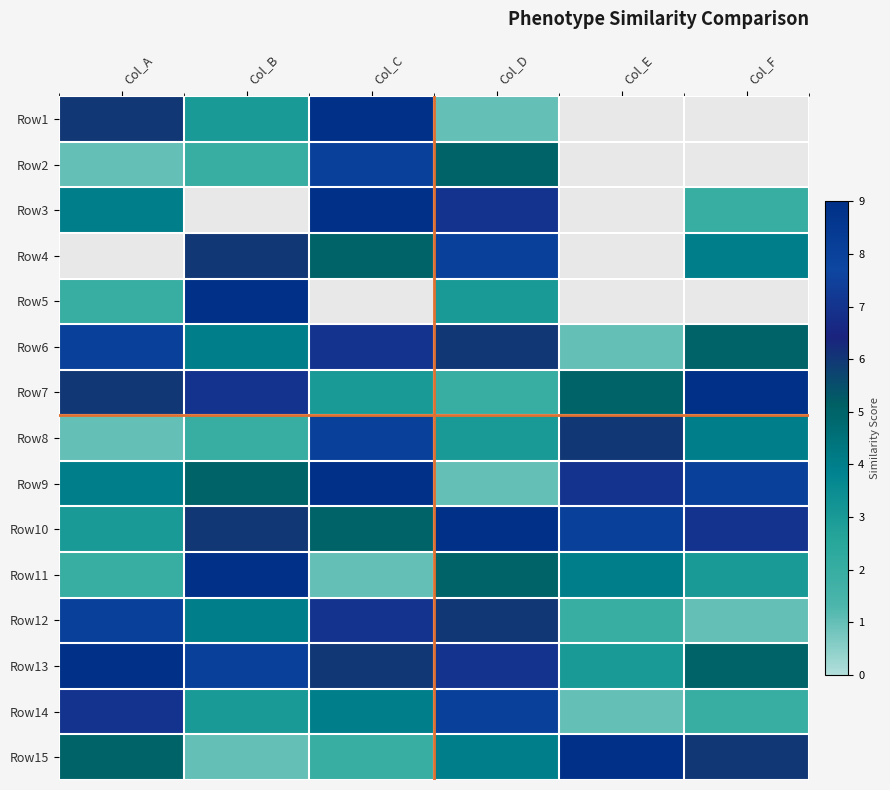

Is it true that Row7 equals 6.0 at Col_A?

True